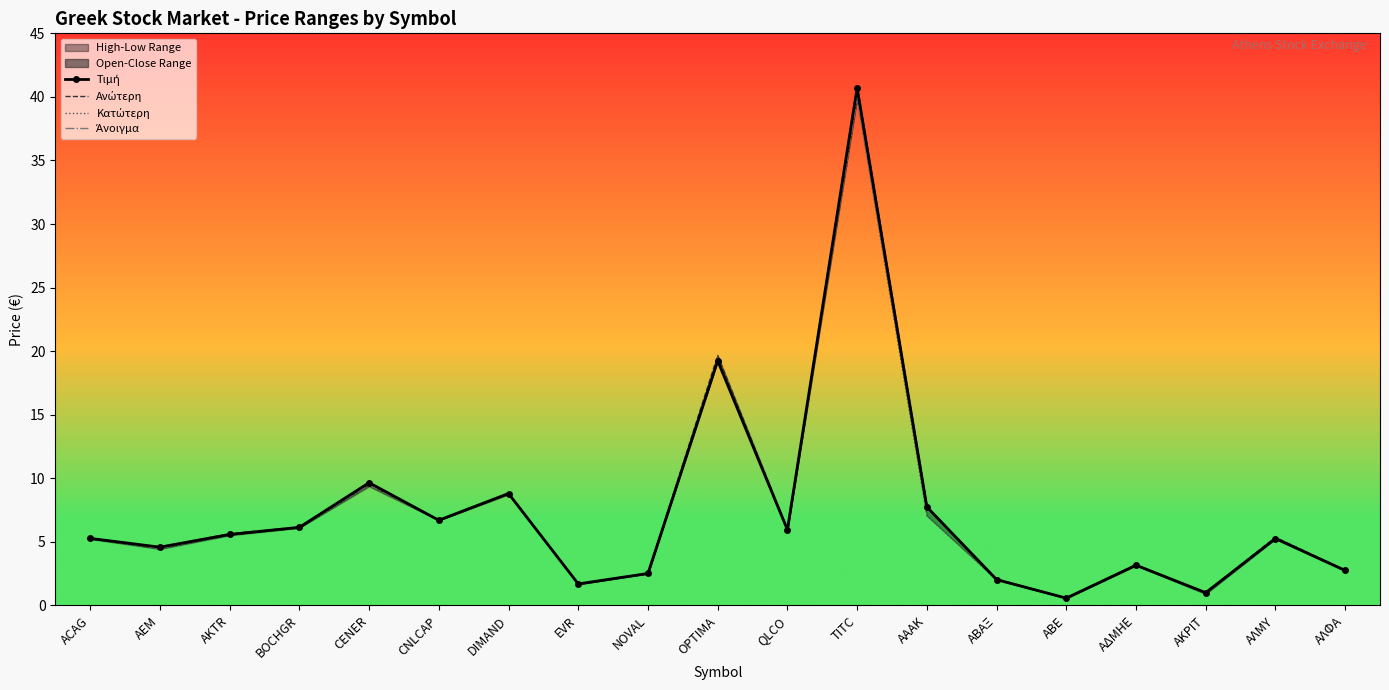

Which series has the largest total across all categories?

Ανώτερη